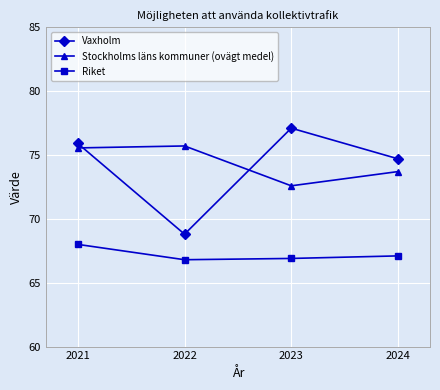

The value of Stockholms läns kommuner (ovägt medel) at 2021 is 112.9. True or false?

False